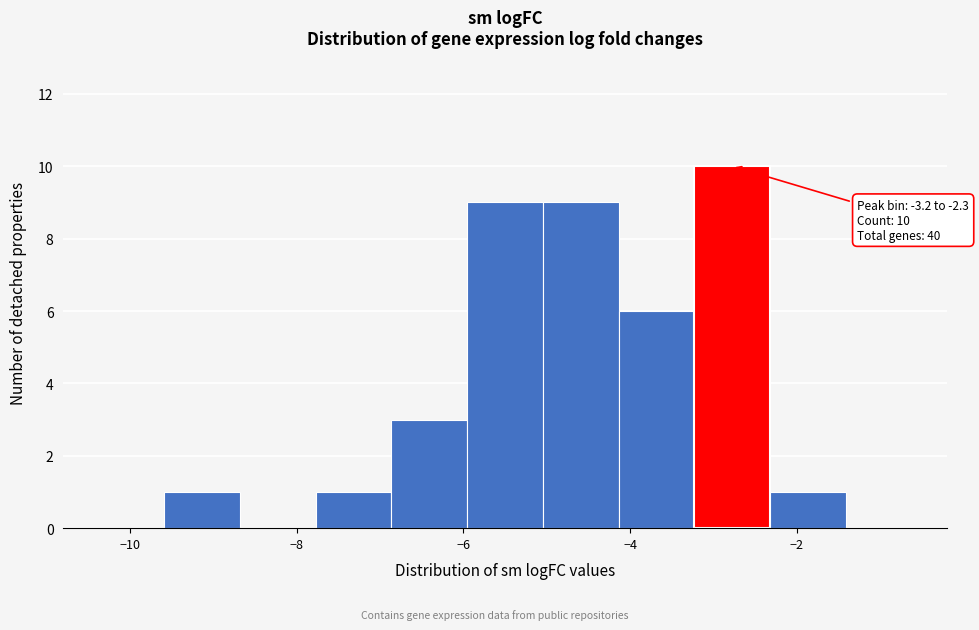

Over which range of the x-axis is the bar tallest?

-3.2 to -2.4